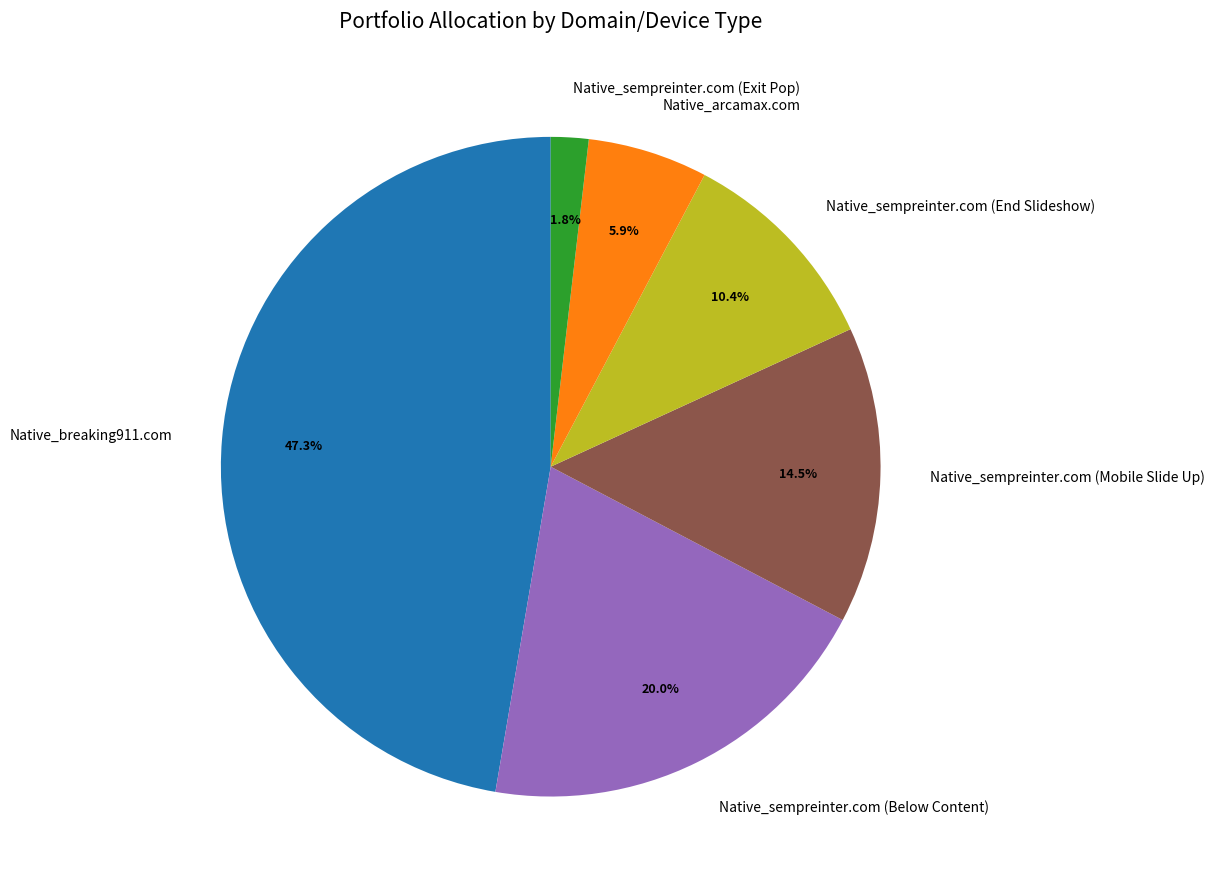

What percentage is NOT represented by Native_sempreinter.com (Exit Pop)?

98.2%